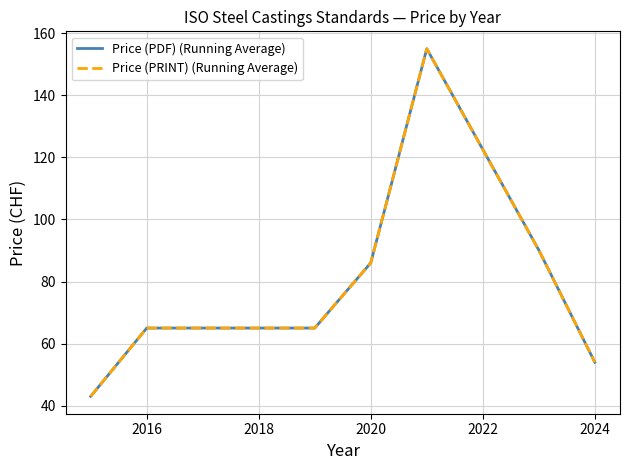

Does the chart display data point markers on the line(s)?

No